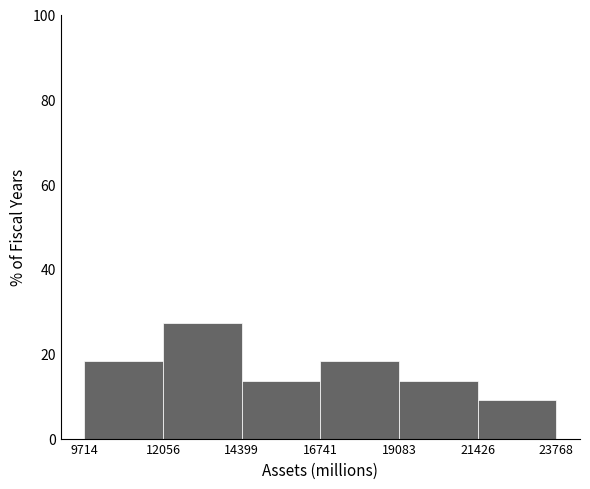

Reading left to right, list every bar in this chart as the range it spans on the x-axis followed by its height. The values are not printed on the chart, so give them approximately, as read against the axis.

9714 to 12056: 18
12056 to 14399: 28
14399 to 16741: 14
16741 to 19083: 18
19083 to 21426: 14
21426 to 23768: 10